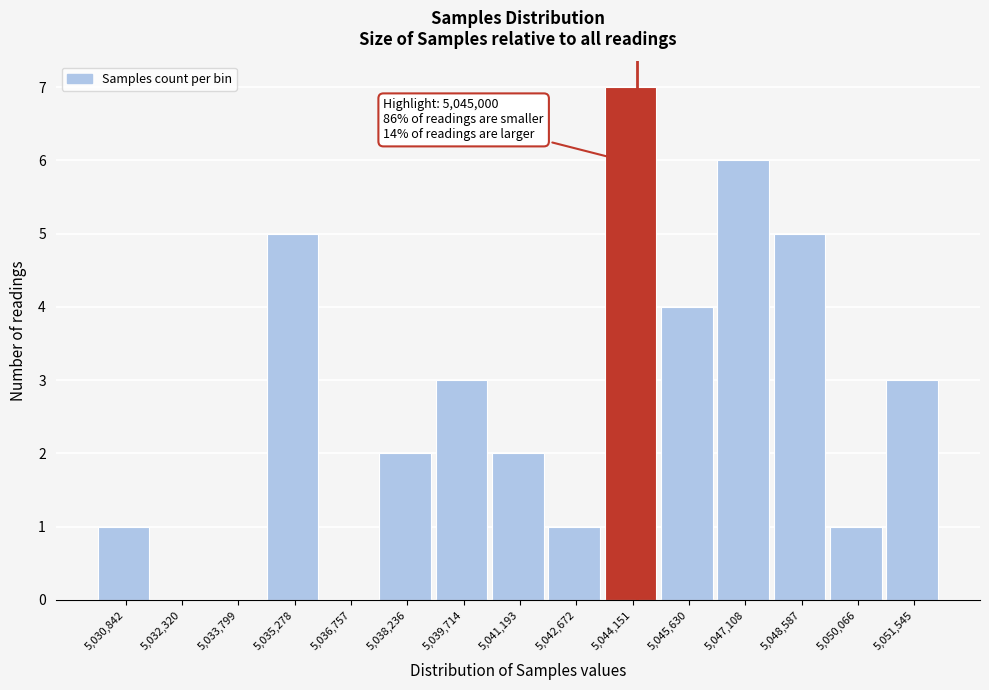

Reading left to right, extract all data points from this chart.

5,030,842=1	5,032,320=0	5,033,799=0	5,035,278=5	5,036,757=0	5,038,236=2	5,039,714=3	5,041,193=2	5,042,672=1	5,044,151=7	5,045,630=4	5,047,108=6	5,048,587=5	5,050,066=1	5,051,545=3